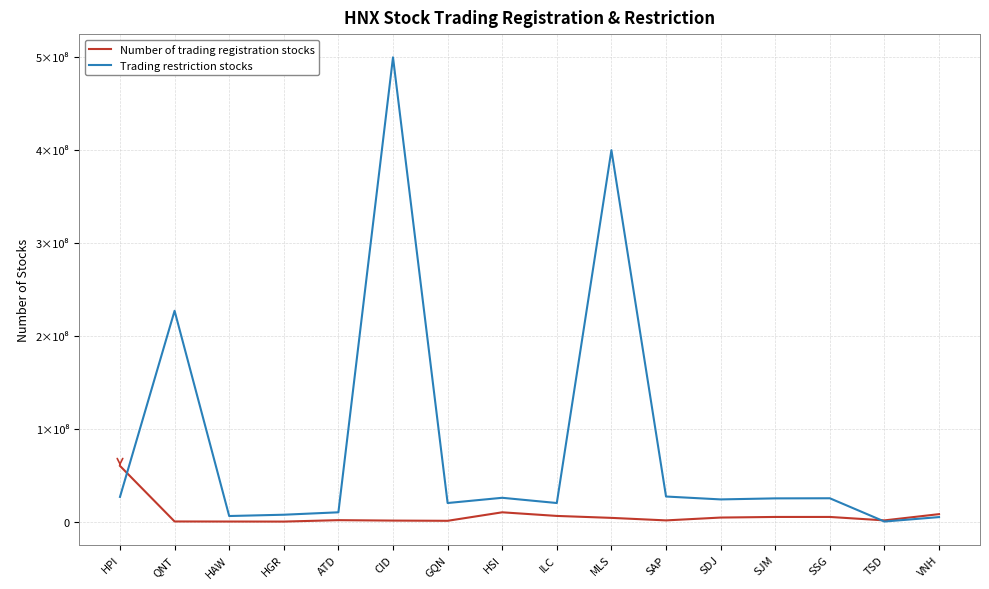

What are all the series names shown in the legend?

Number of trading registration stocks, Trading restriction stocks